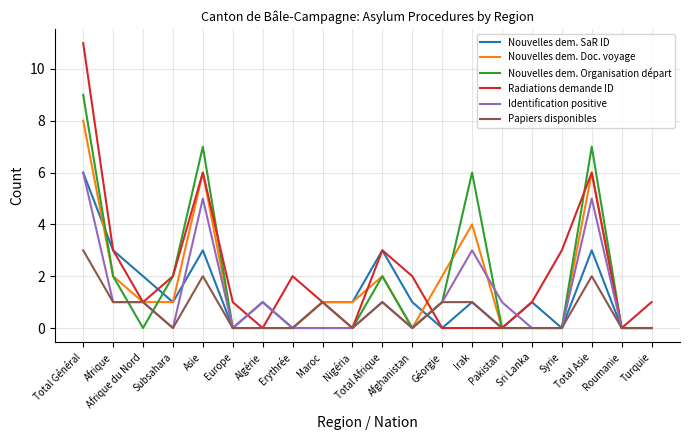

The Identification positive series shows 0 at Afrique du Nord. True or false?

False